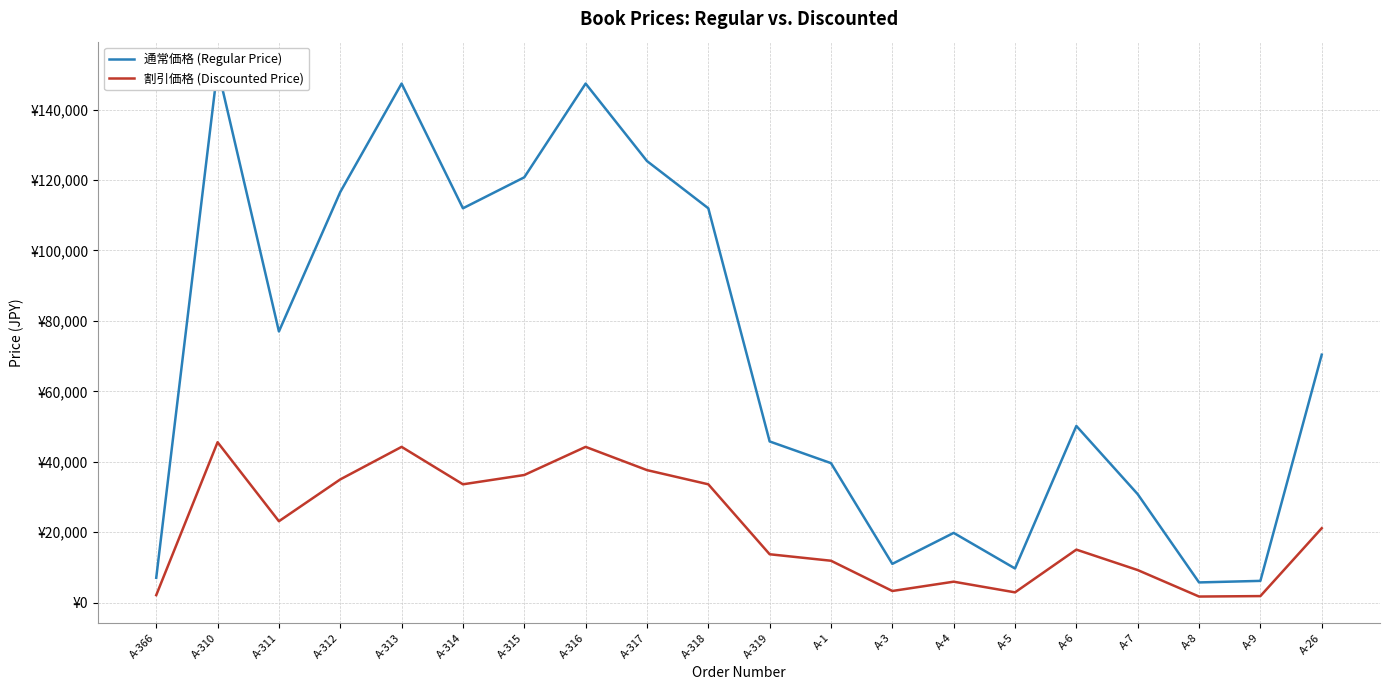

At which label does 通常価格 (Regular Price) first exceed 70400?

A-310